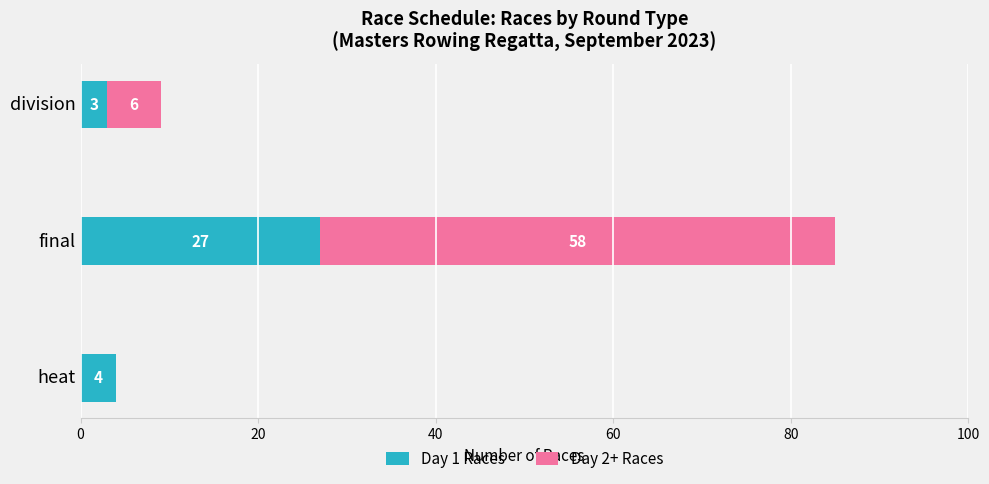

How many categories are shown in the chart?

3